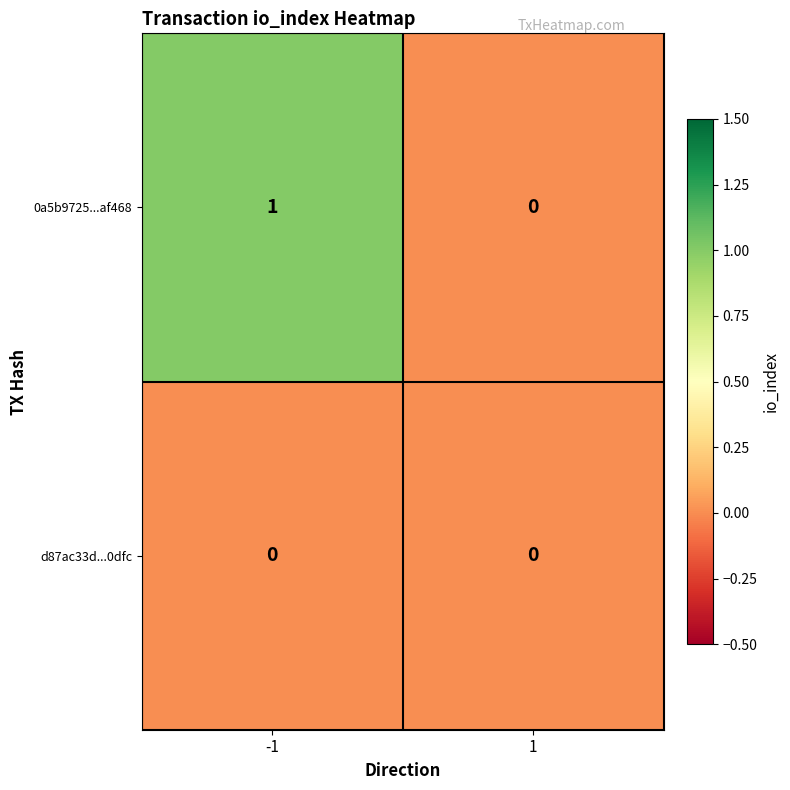

Between -1 and 1, which series saw the biggest shift?

0a5b9725...af468